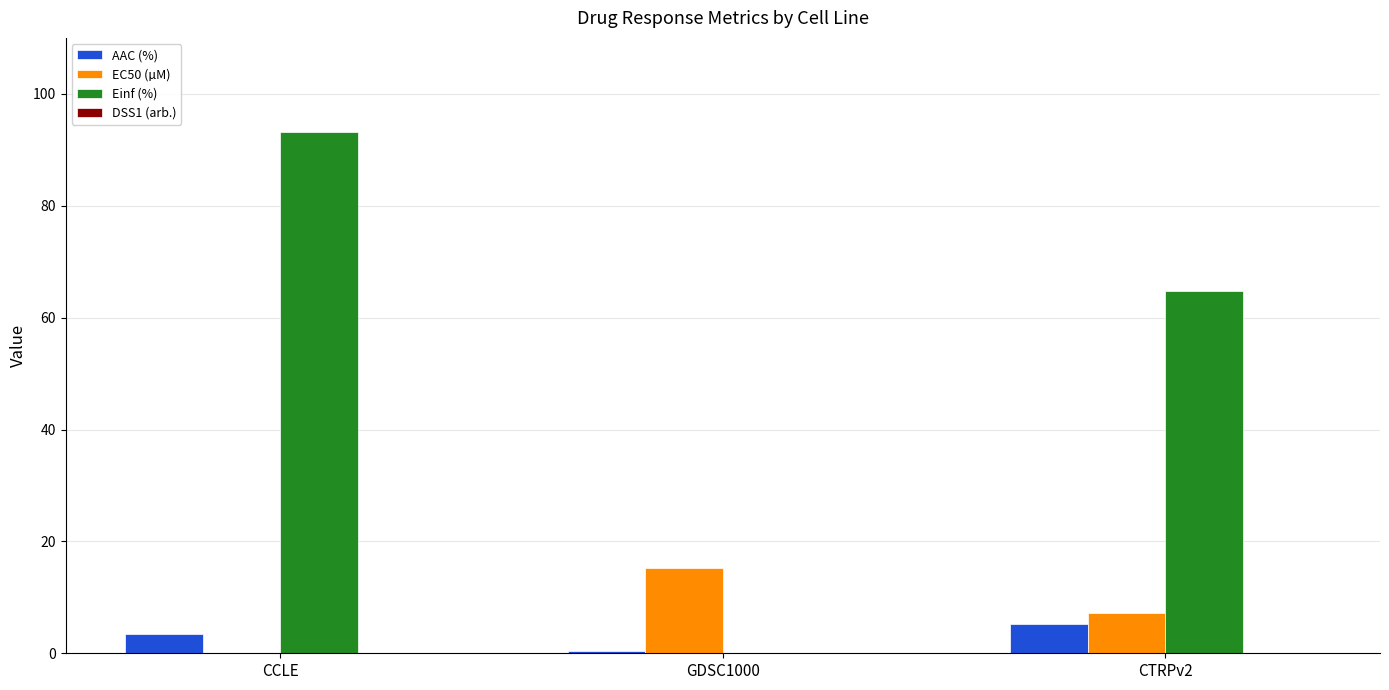

Which series changed the most between GDSC1000 and CTRPv2?

Einf (%)